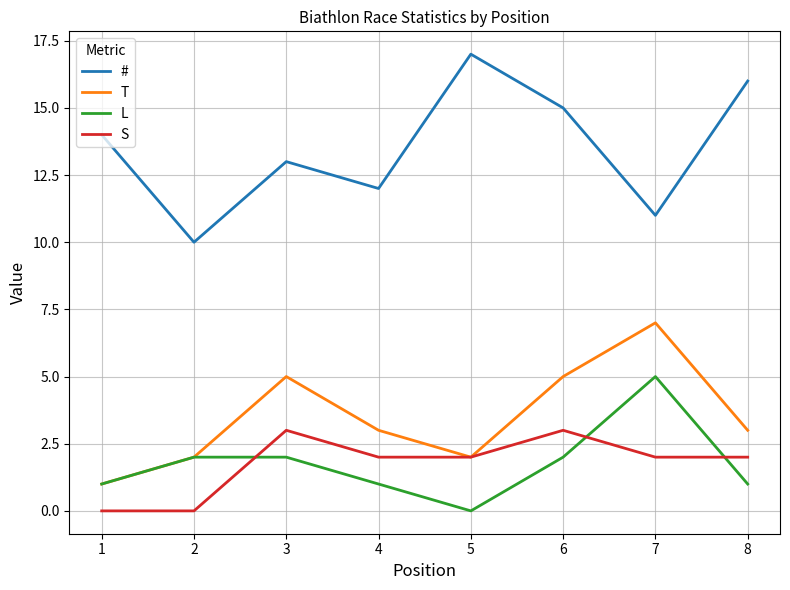

What is the highest value of the T series?

7